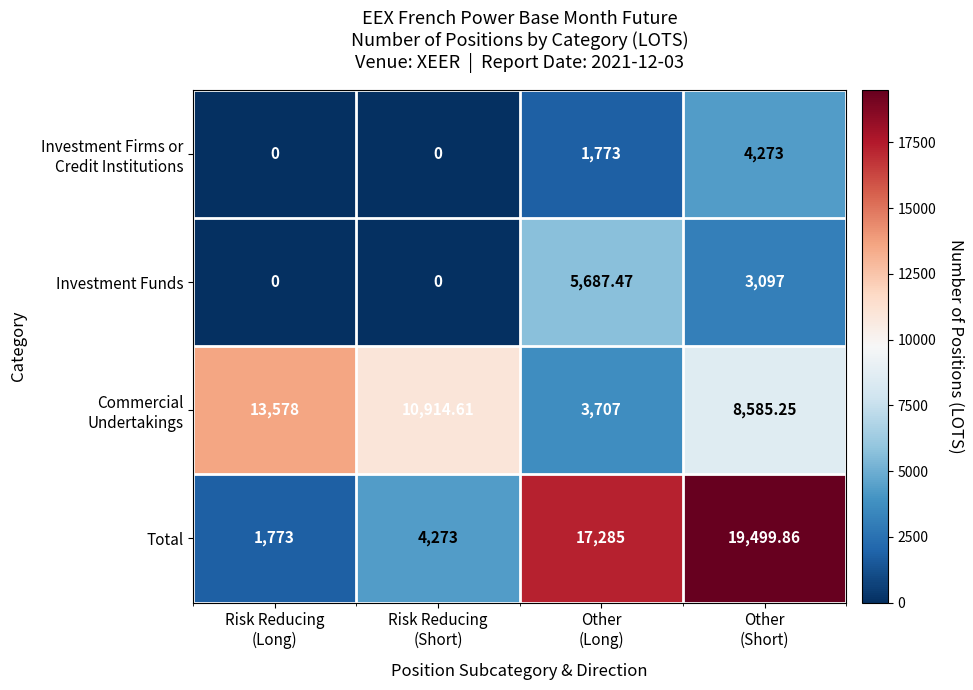

How many distinct data groups are displayed?

4